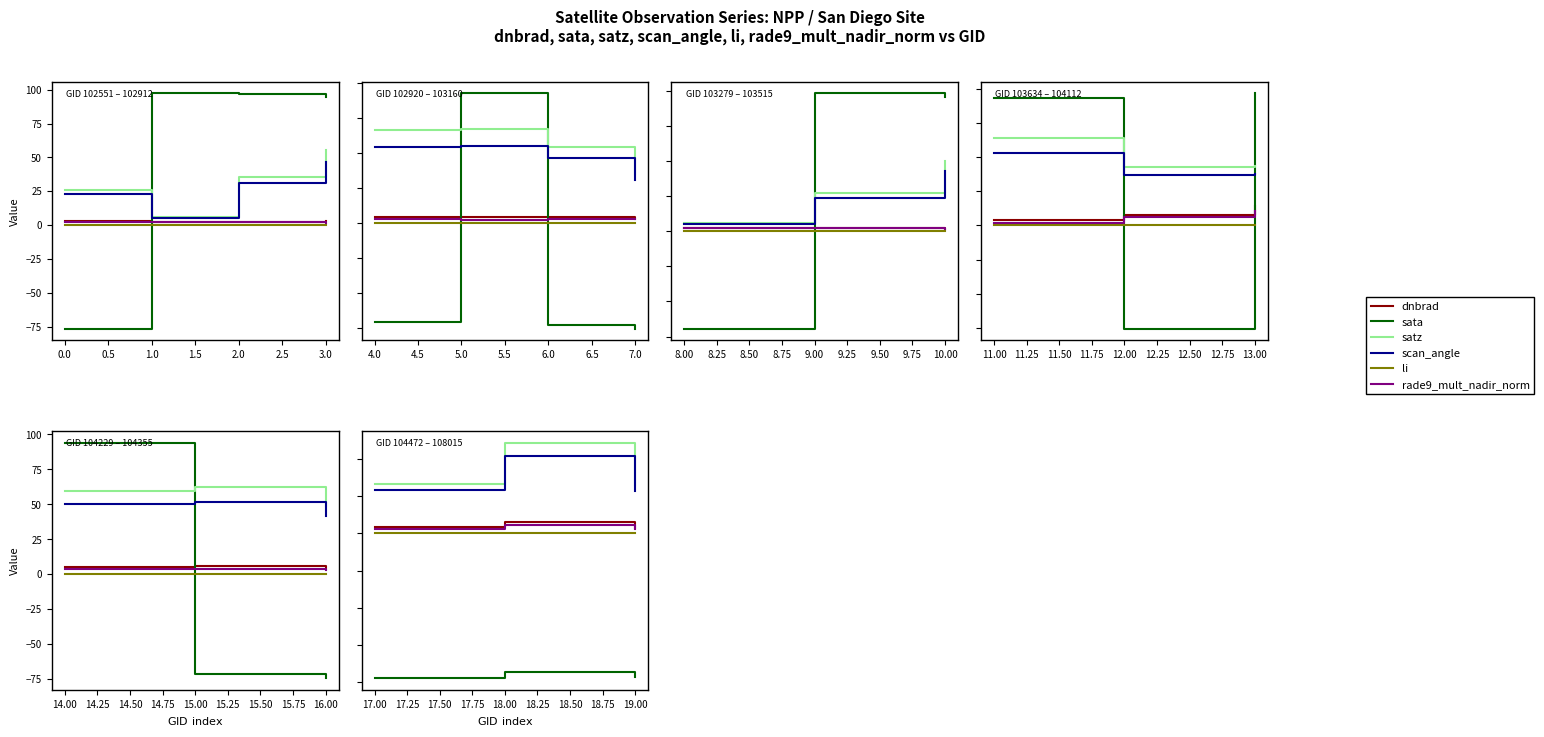

What is the smallest value displayed?

-77.7